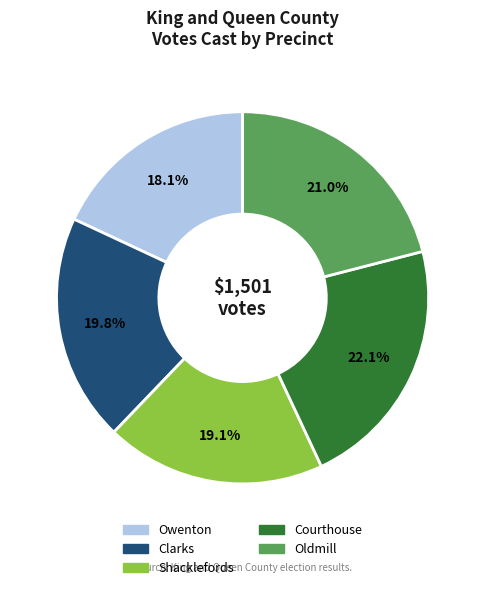

Approximately how many times larger is the value at Shacklefords compared to Oldmill?

0.9